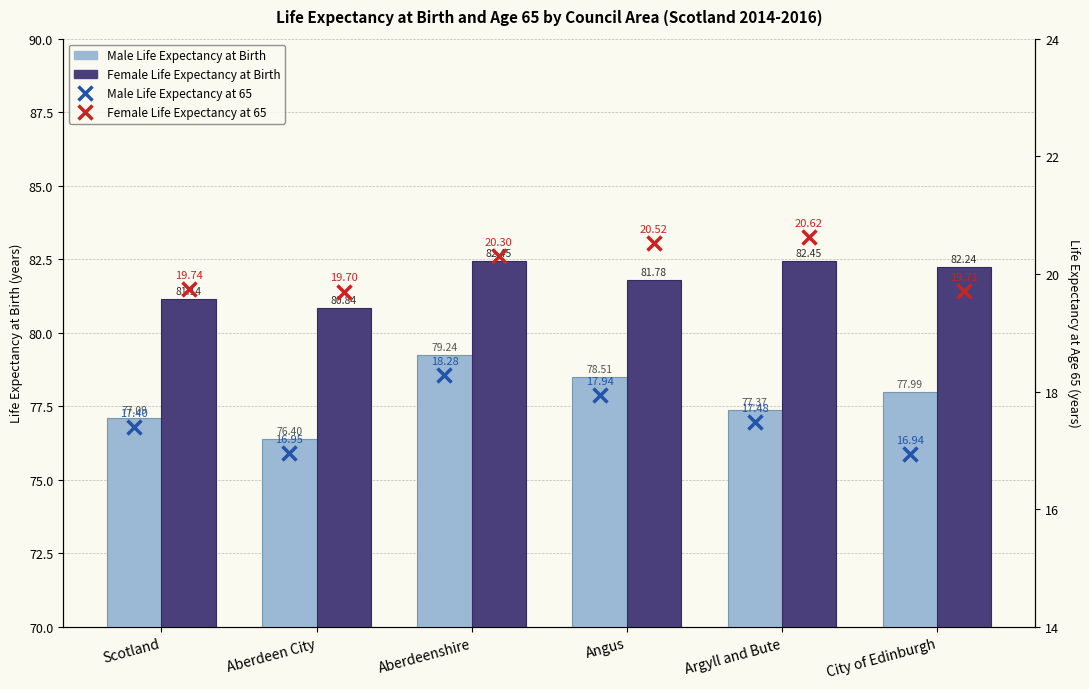

Rank the series by their maximum value, from lowest to highest.

Male Life Expectancy at 65, Female Life Expectancy at 65, Male Life Expectancy at Birth, Female Life Expectancy at Birth